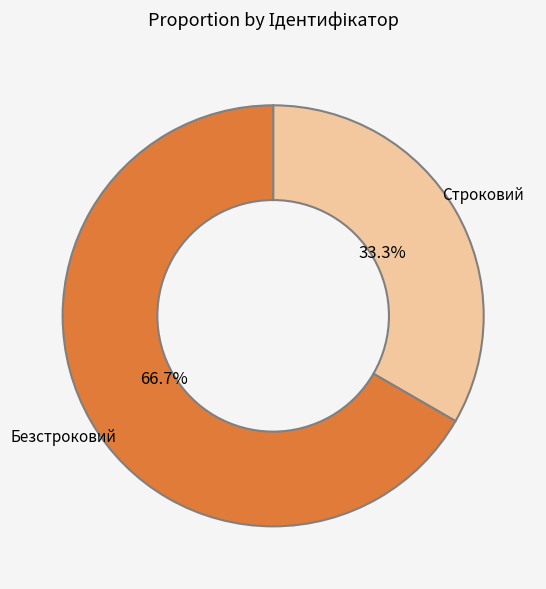

What percentage is NOT represented by Безстроковий?

33.3%